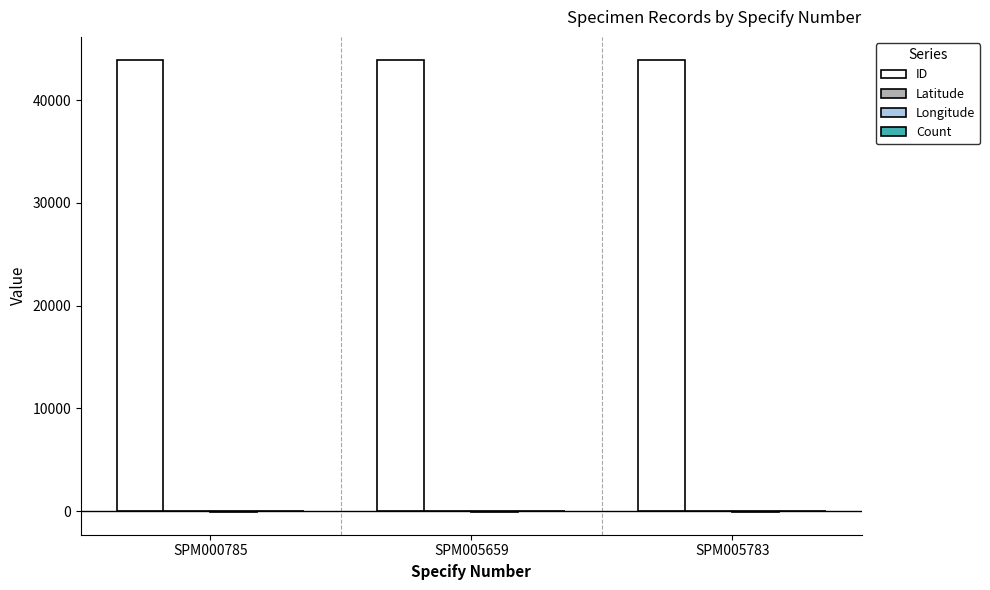

The value of ID at SPM000785 is 10289.0. True or false?

False